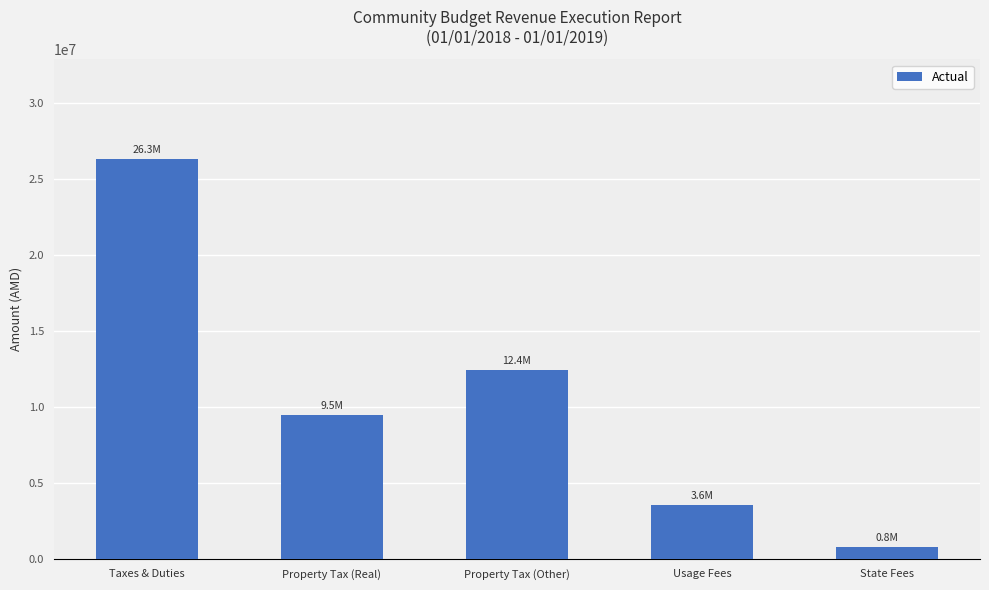

Reading left to right, extract all data points from this chart.

26285545.4	9478709.4	12412241.6	3560921.2	833628.4